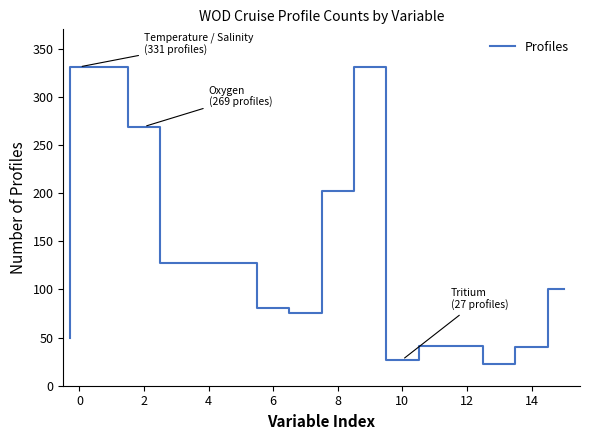

What is the label of the 1st point from the left?

Temperature